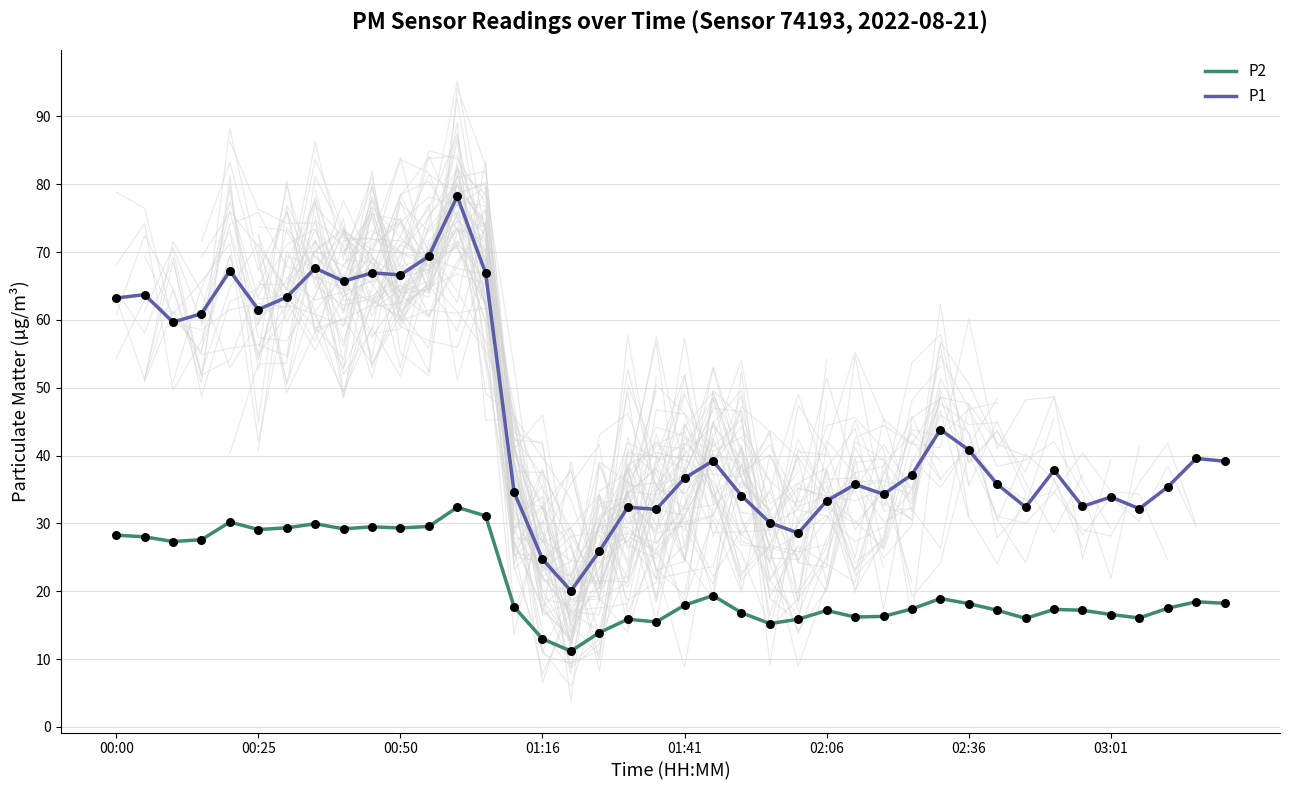

Which series reaches the maximum Y coordinate?

P1